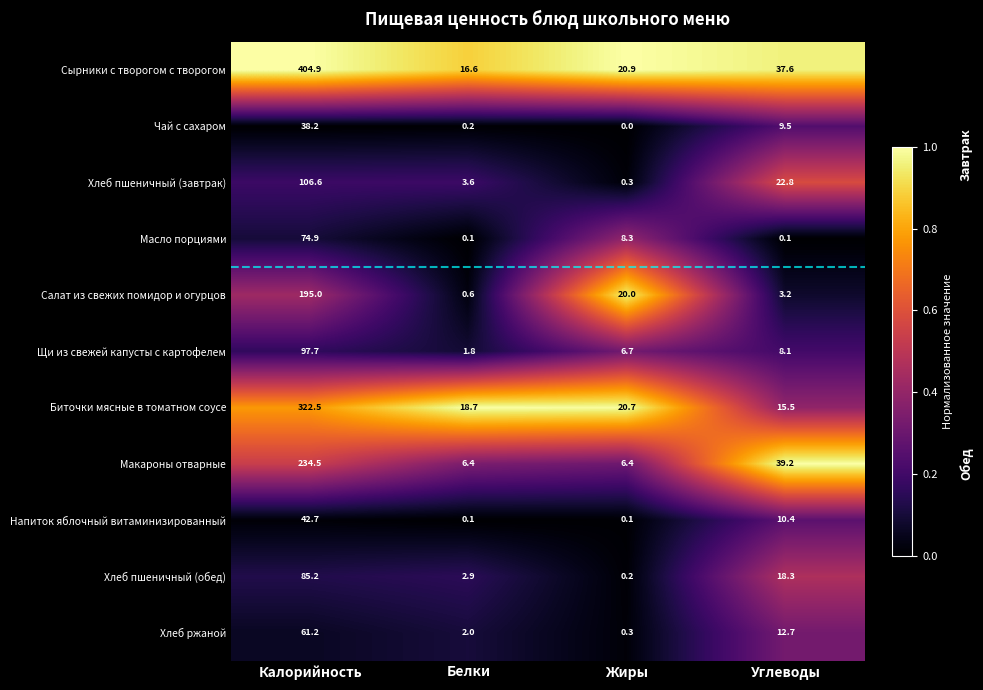

Which series has the largest total across all categories?

Сырники с творогом с творогом